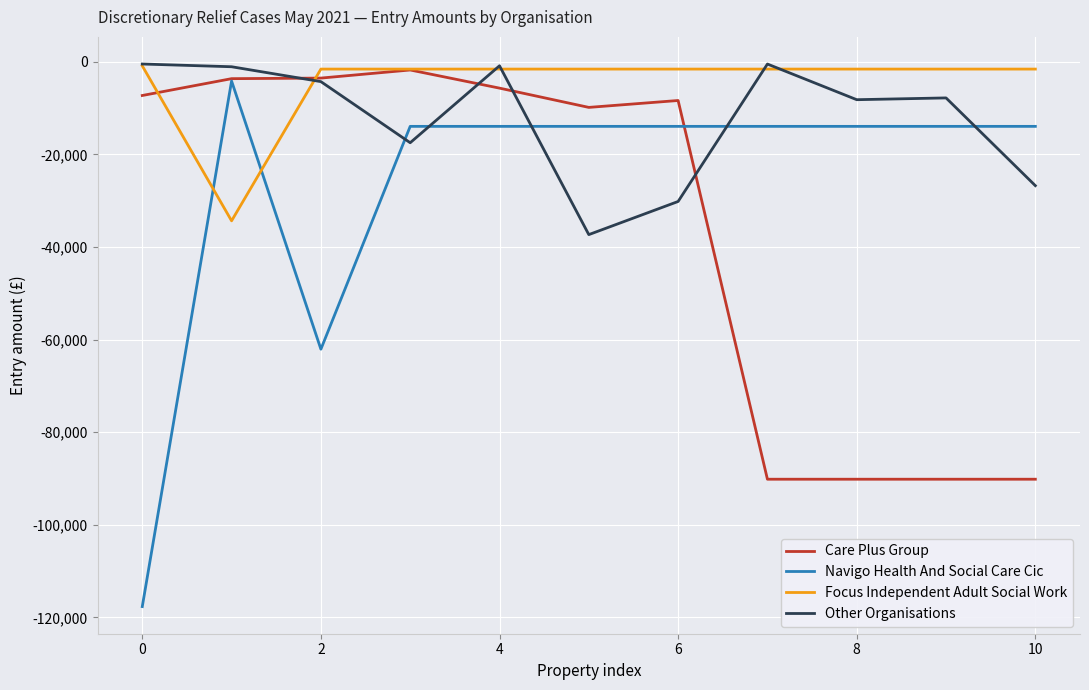

How many times do Navigo Health And Social Care Cic and Focus Independent Adult Social Work cross each other?

2